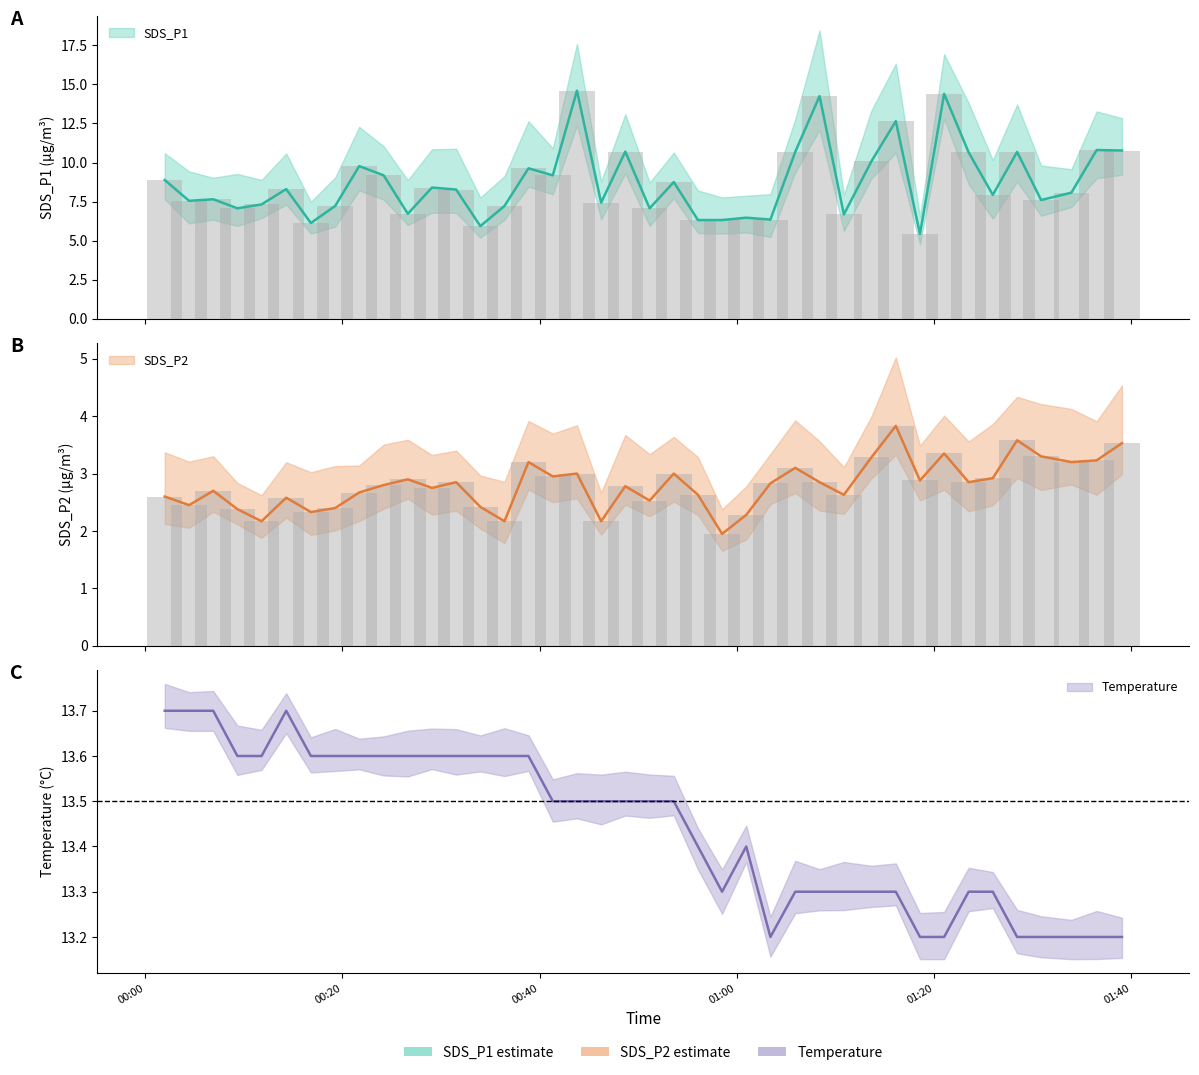

How many bars are there in each group?

3